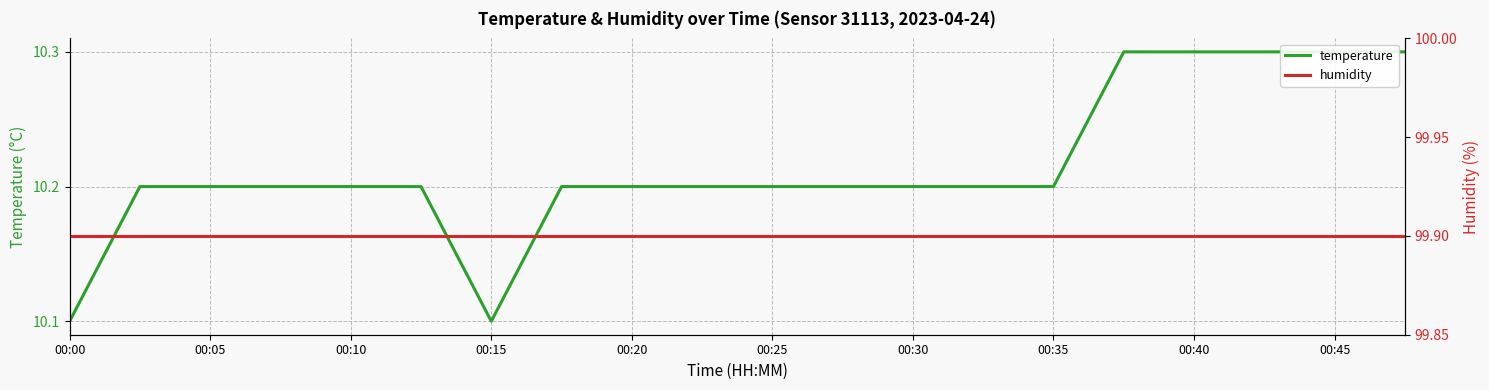

Count the number of data series in this chart.

2